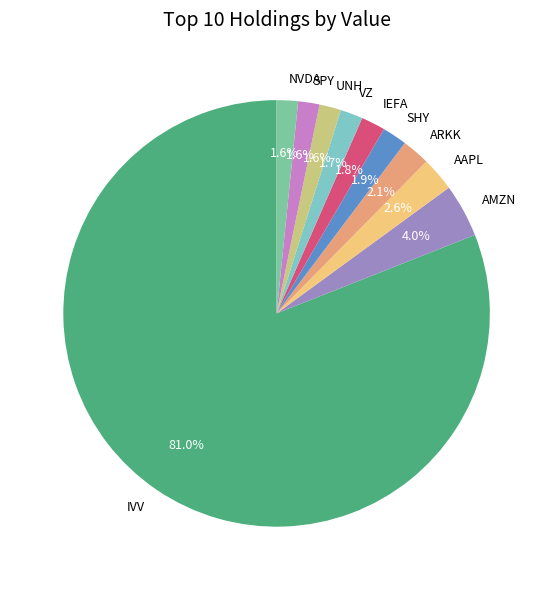

How many segments does this pie chart have?

10